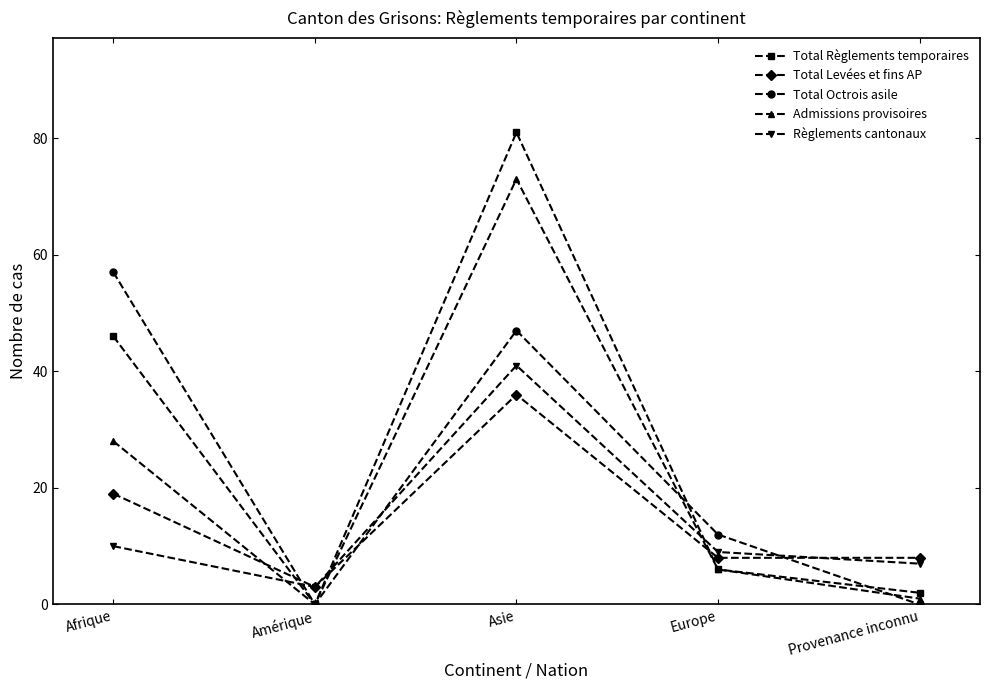

List the series in order of their peak value, lowest first.

Total Levées et fins AP, Règlements cantonaux, Total Octrois asile, Admissions provisoires, Total Règlements temporaires